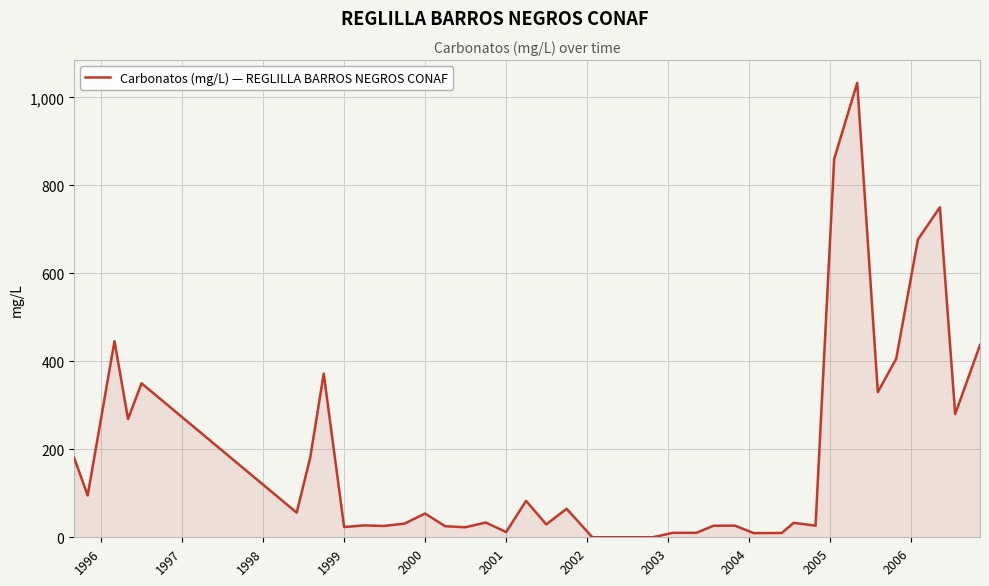

What is the difference between the maximum and minimum values?

1033.0